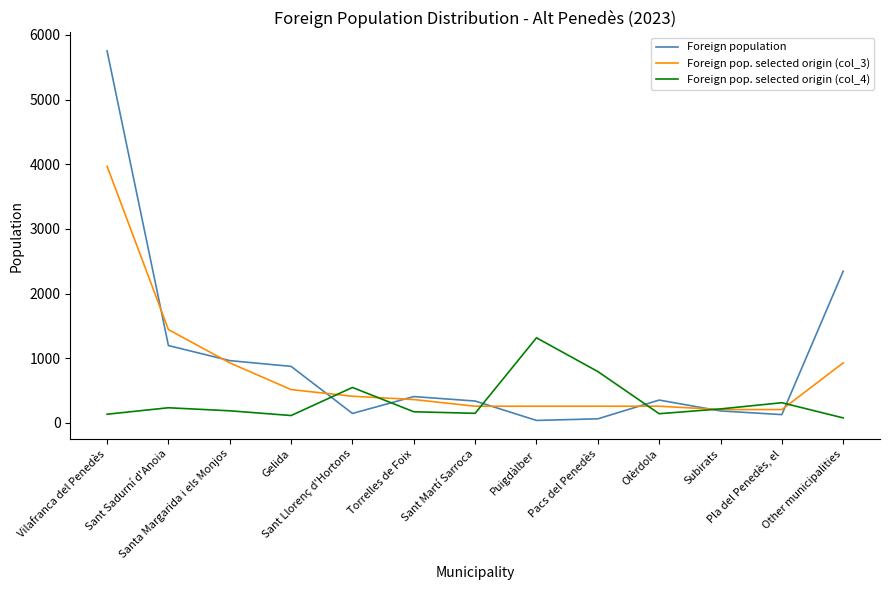

The Foreign population series shows 353 at Olèrdola. True or false?

True